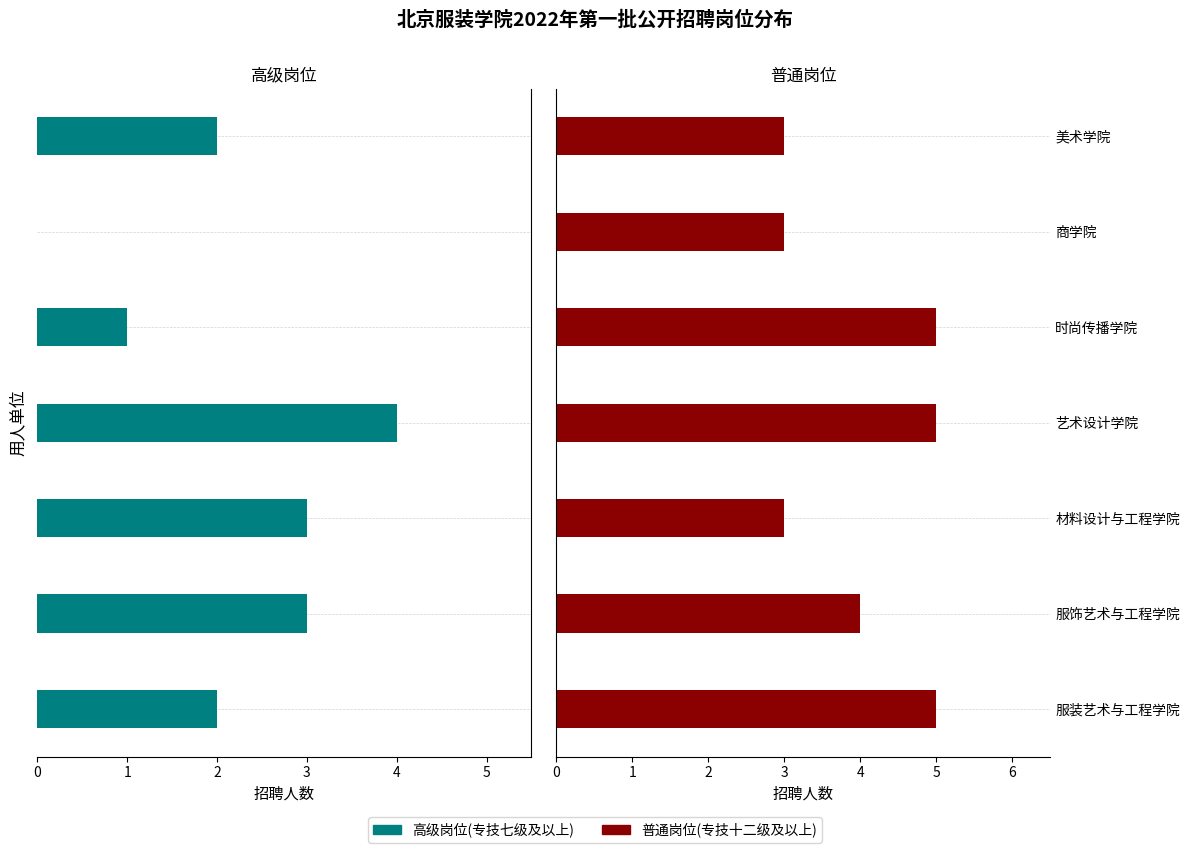

Which series has the widest spread of values?

高级岗位(专技七级及以上)